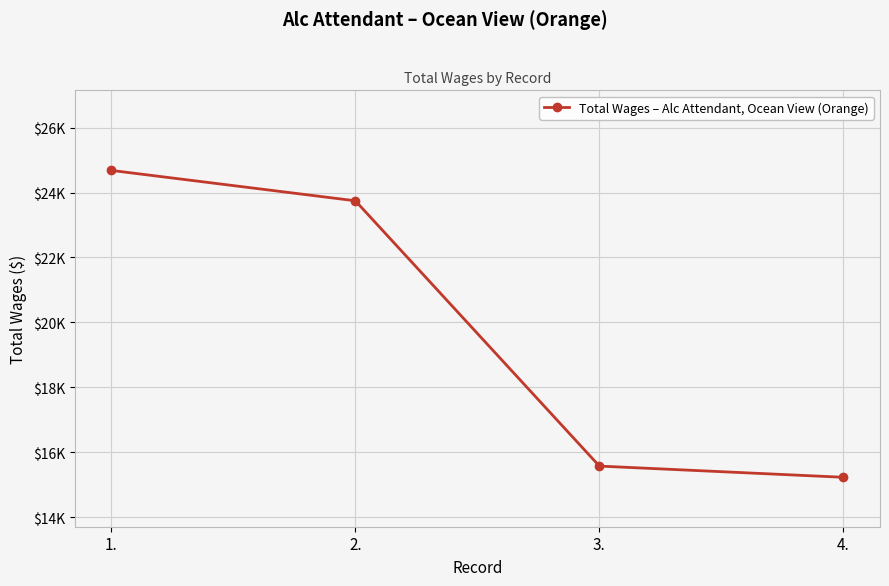

Rank the categories by value from lowest to highest.

4., 3., 2., 1.